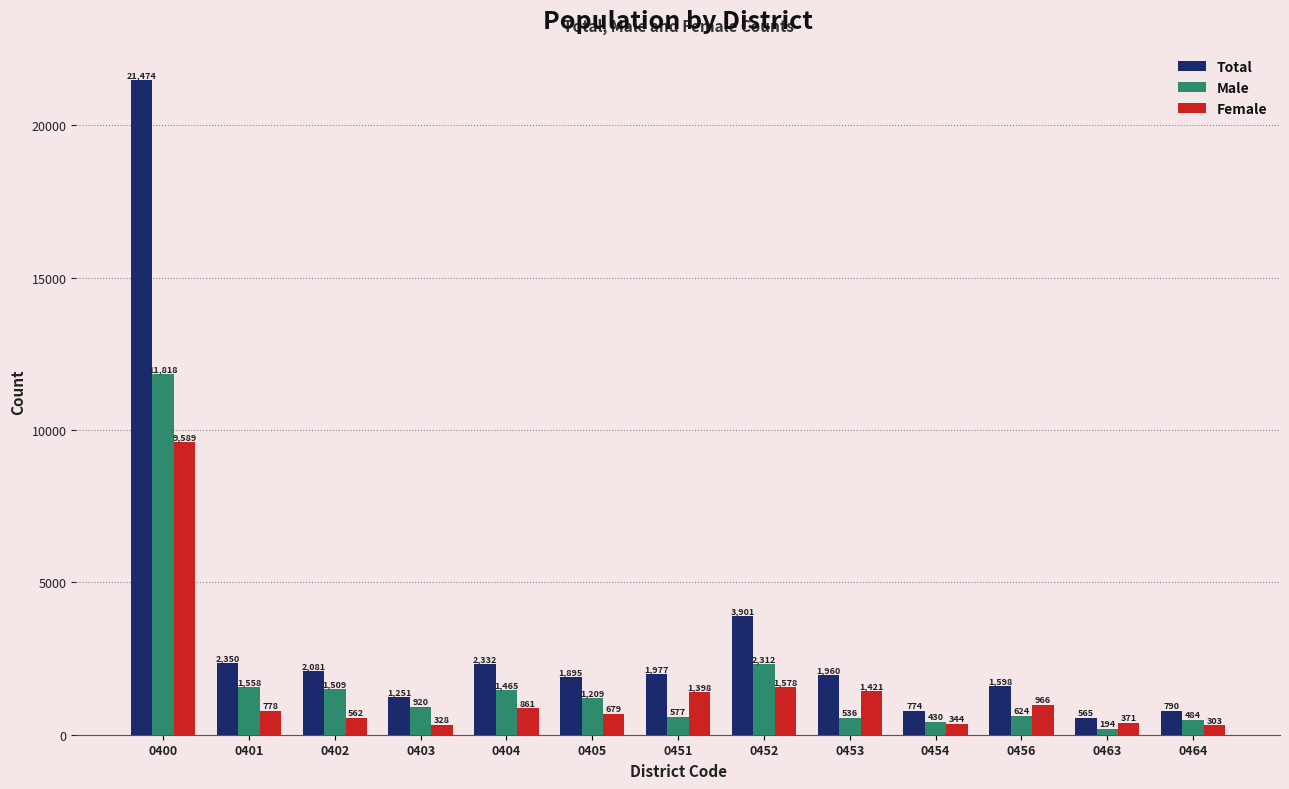

Which series has the widest spread of values?

Total